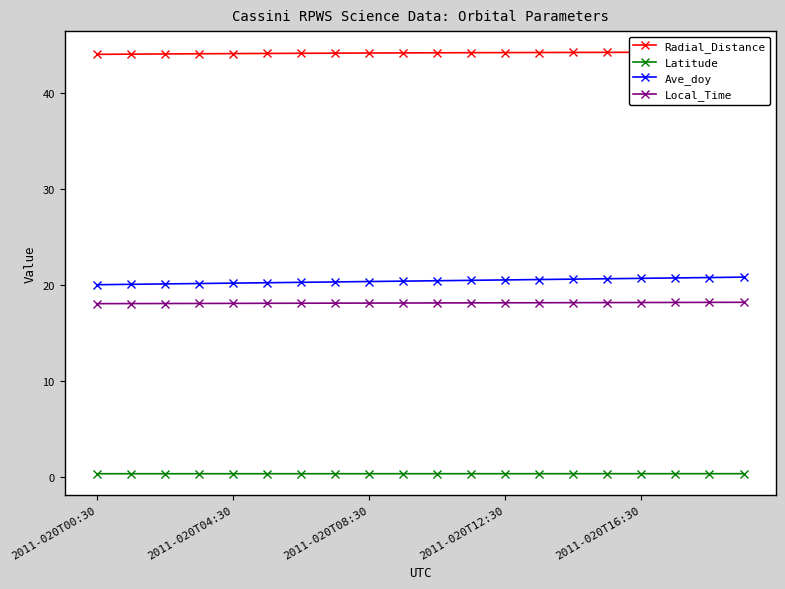

What is the sum of all Local_Time values?

362.3